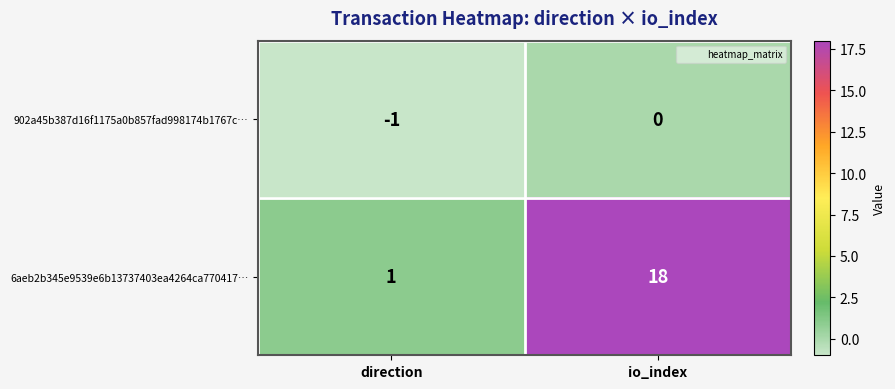

What is the average value of the 6aeb2b345e9539e6b13737403ea4264ca770417… series?

10